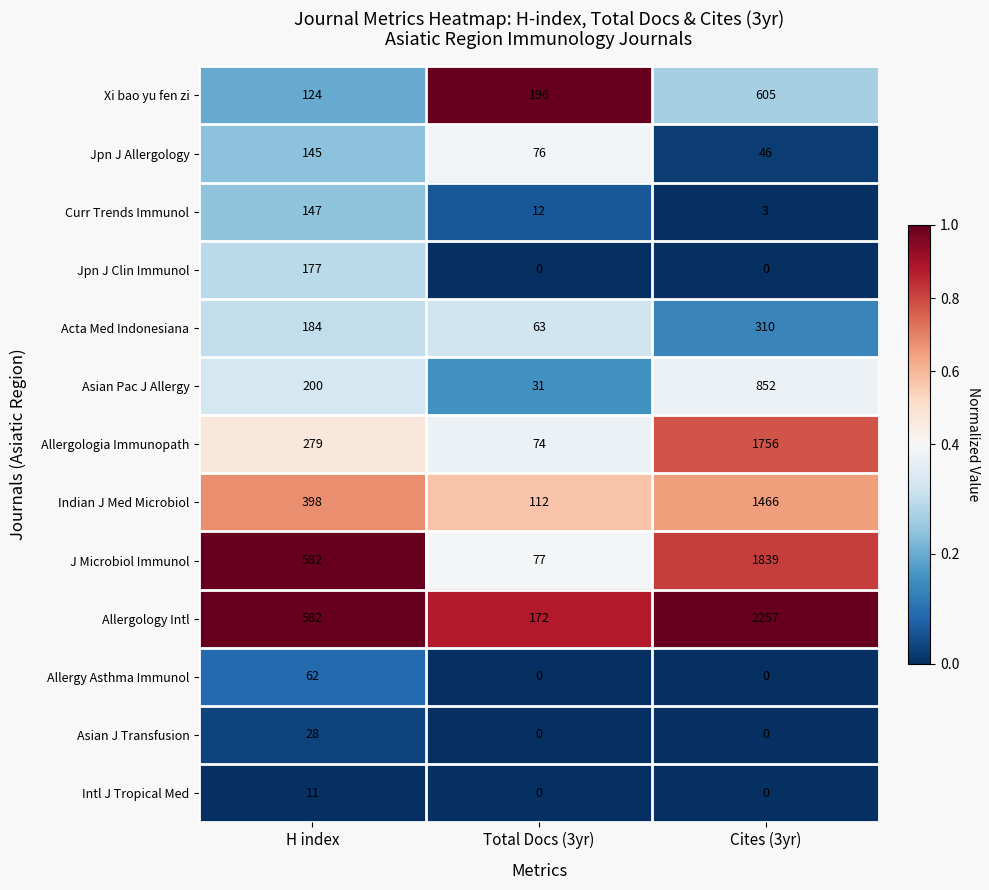

The Acta Med Indonesiana series shows 110 at Cites (3yr). True or false?

False